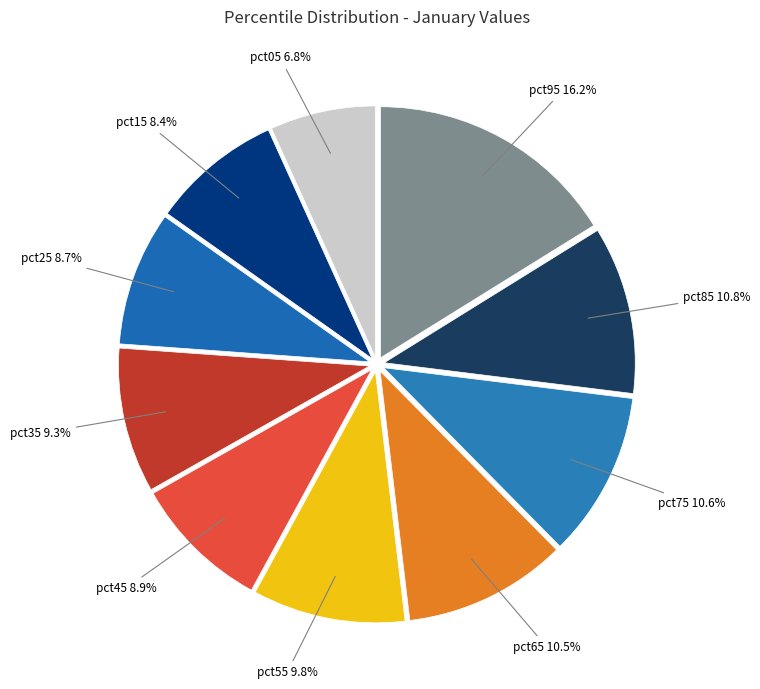

How many slices are in this pie chart?

10